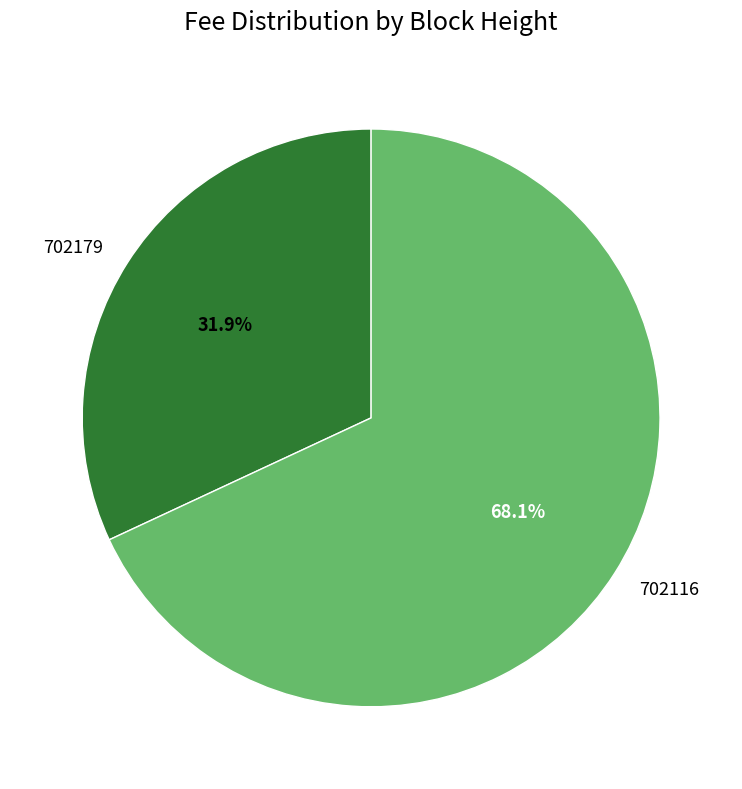

Which category has the smallest portion of the pie?

702179